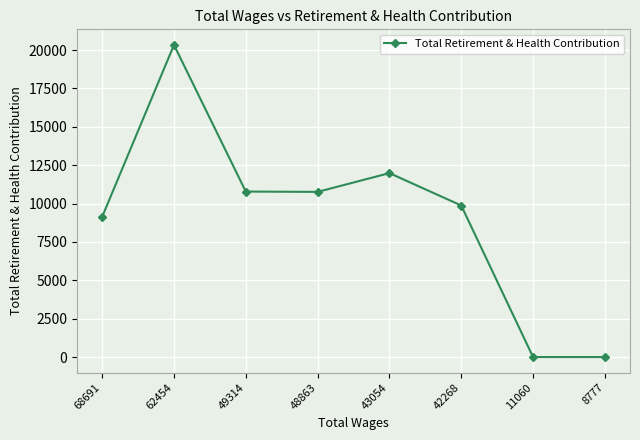

What is the maximum value shown in the chart?

20330